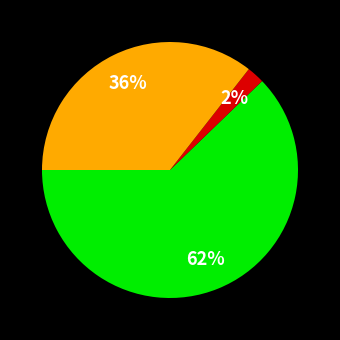

Does any single category account for the majority?

Yes